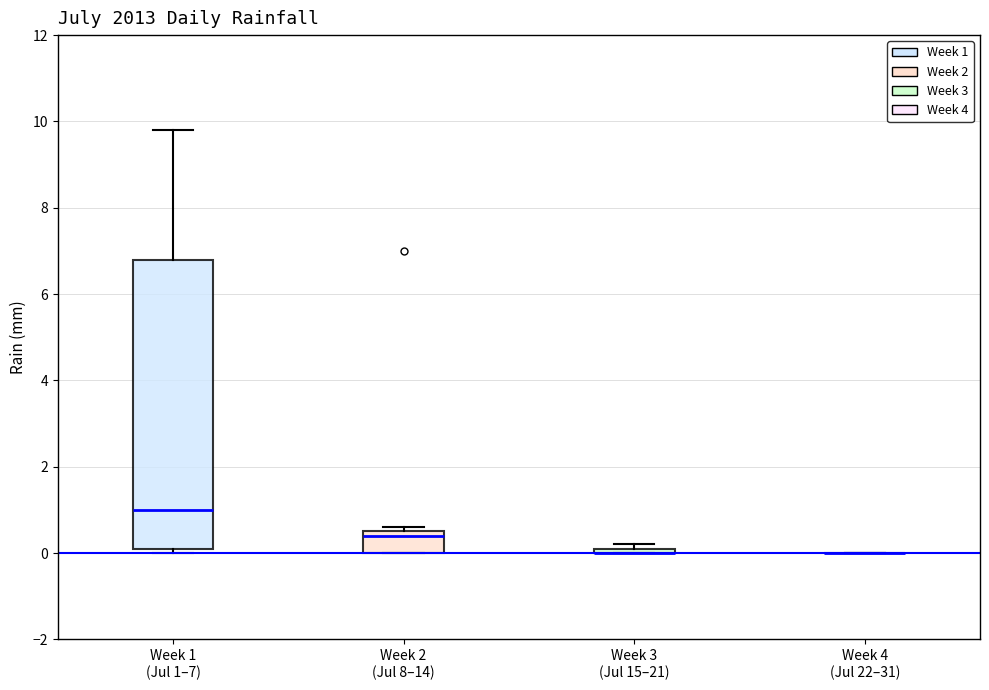

Where does the upper whisker of the box for Week 1 (Jul 1–7) end on the y-axis? The values are not printed on the chart, so give them approximately, as read against the axis.

9.8